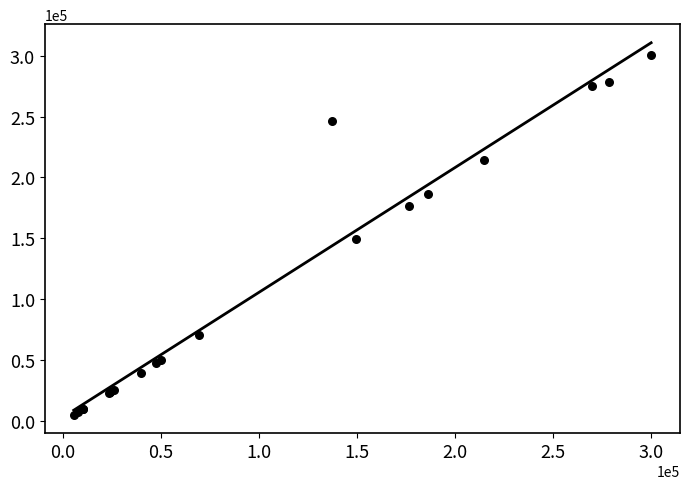

What Y value in the scatter plot is closest to 152850?

149426.0